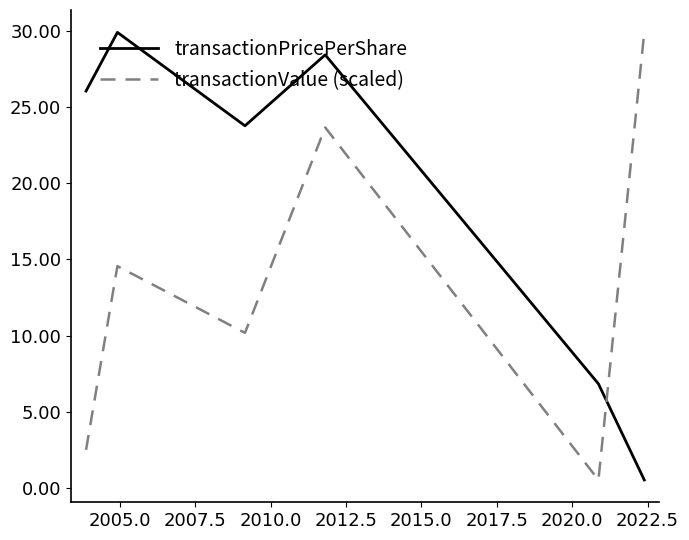

List the series in order of their overall mean, highest first.

transactionPricePerShare, transactionValue (scaled)